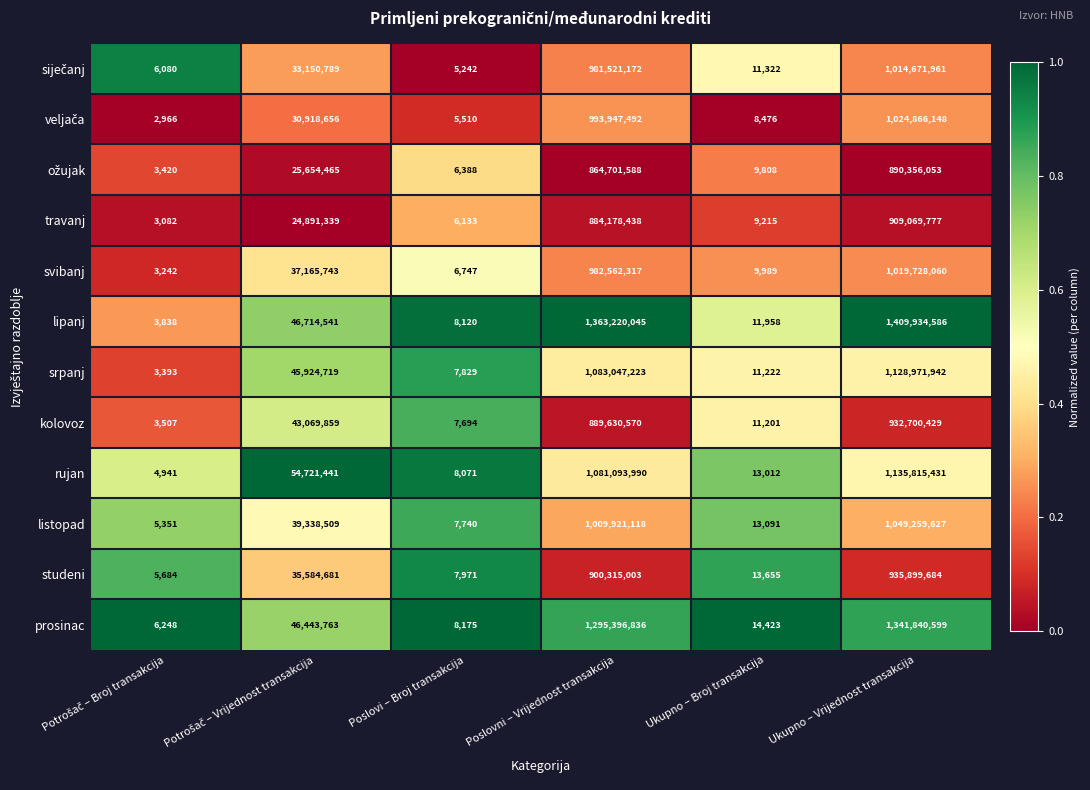

Which series has the widest spread of values?

lipanj